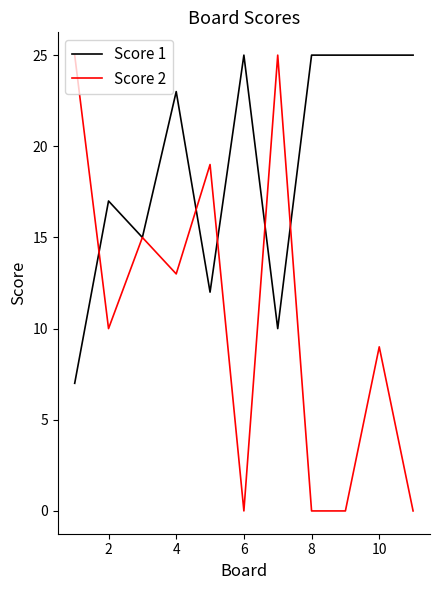

List the series in order of their overall mean, highest first.

Score 1, Score 2